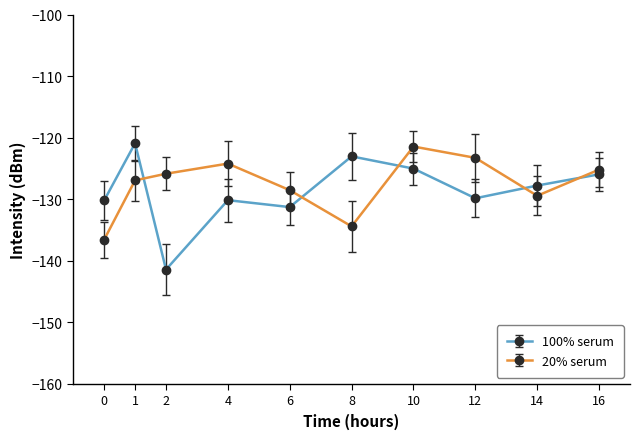

Read the 20% serum value at 2.

-125.9